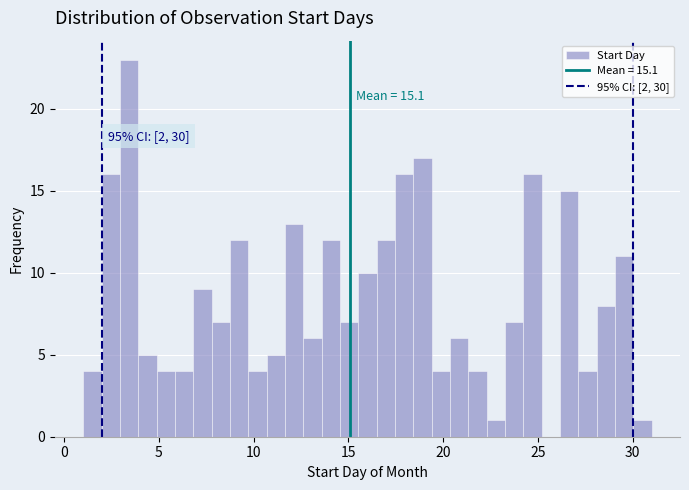

Read against the x-axis, roughly where is the centre of the tallest bar?

3.5